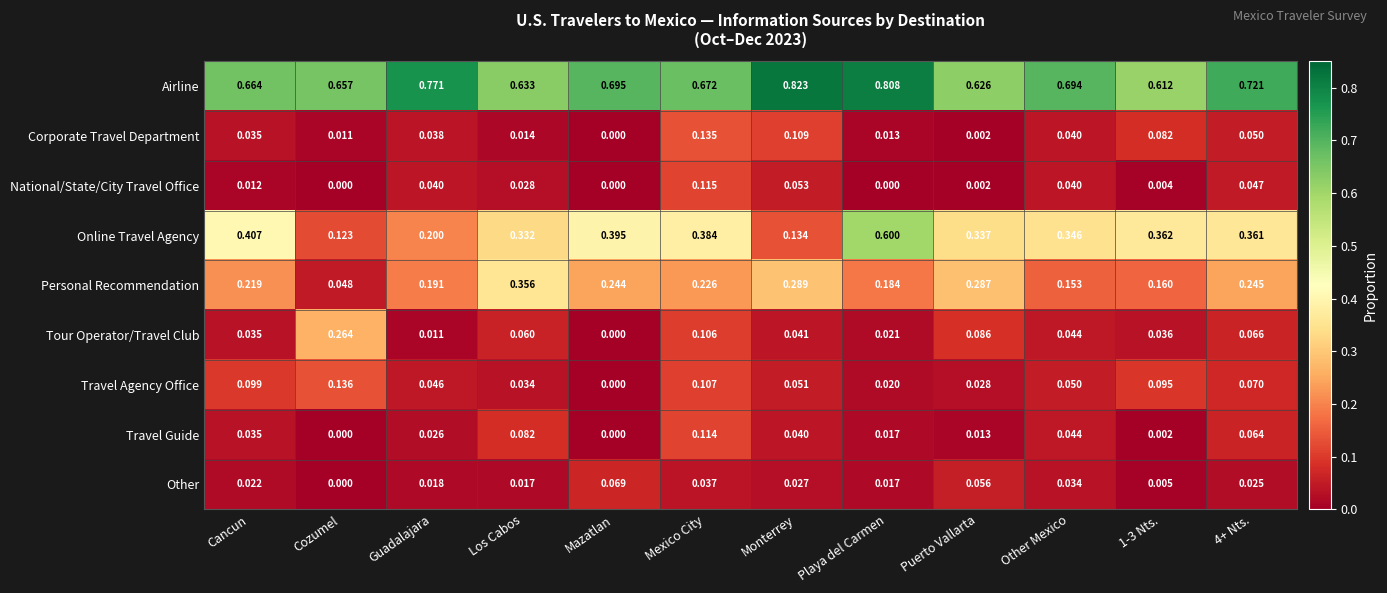

Which series has the largest range (max minus min)?

Online Travel Agency